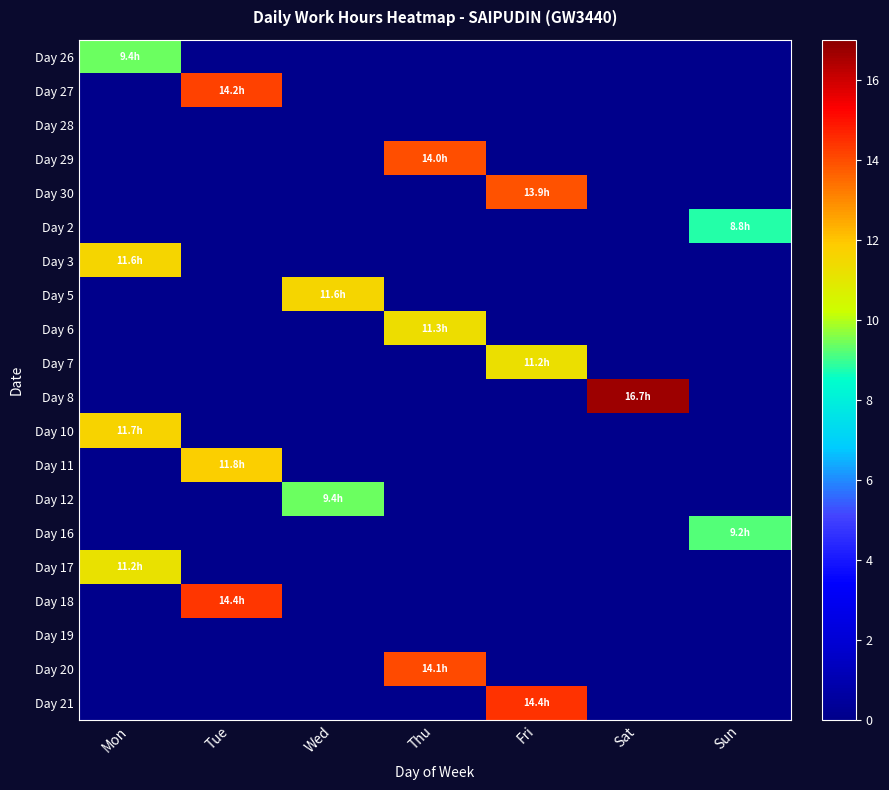

At how many categories does at least one series exceed 9?

7